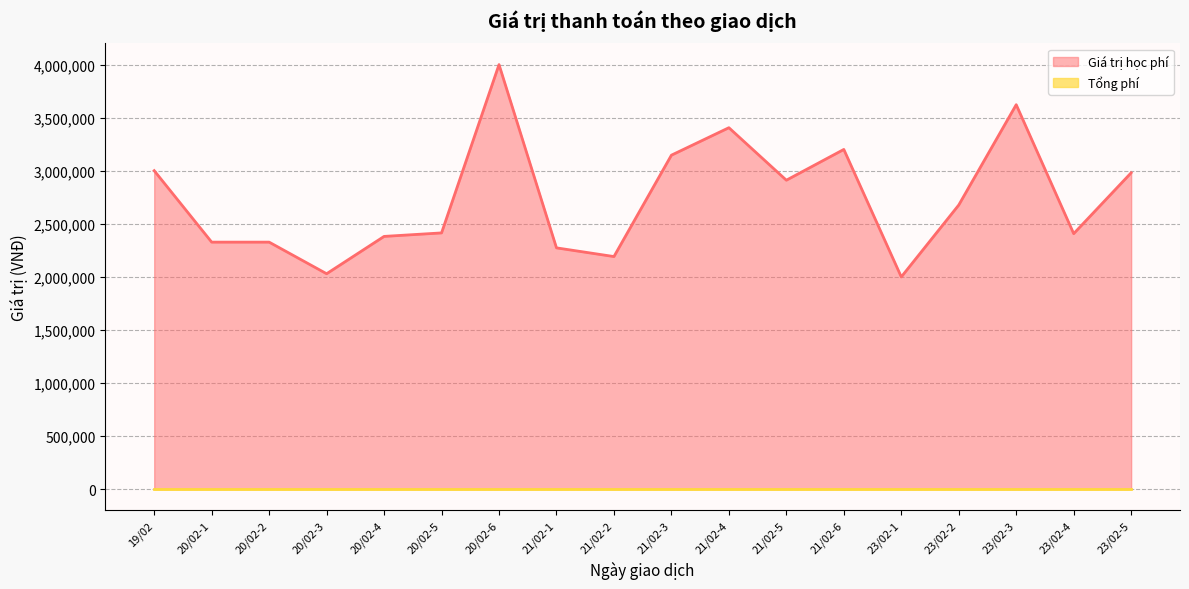

What is the change in value from 20/02-2 to 23/02-4?

+80000